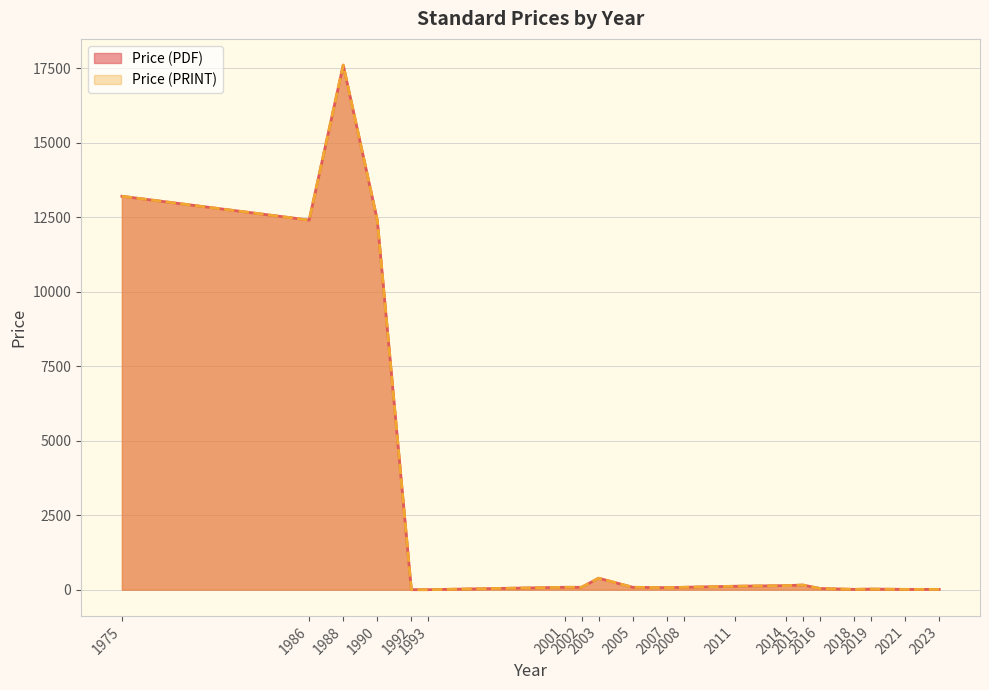

Reading left to right, transcribe all the data shown in this chart.

Price (PDF): 13200	12400	17600	12400	0	0	80	80	385	80	68	80	115	136	155	40	10	20	10	10
Price (PRINT): 13200	12400	17600	12400	0	0	80	80	385	80	68	80	115	136	155	40	10	20	10	10